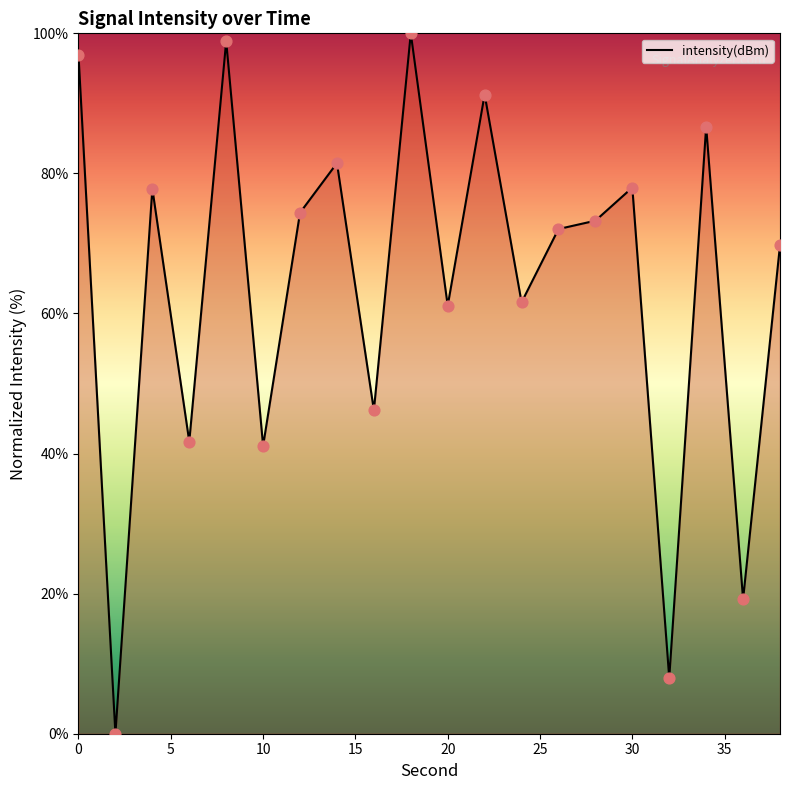

What is the difference between the maximum and minimum values?

100.0